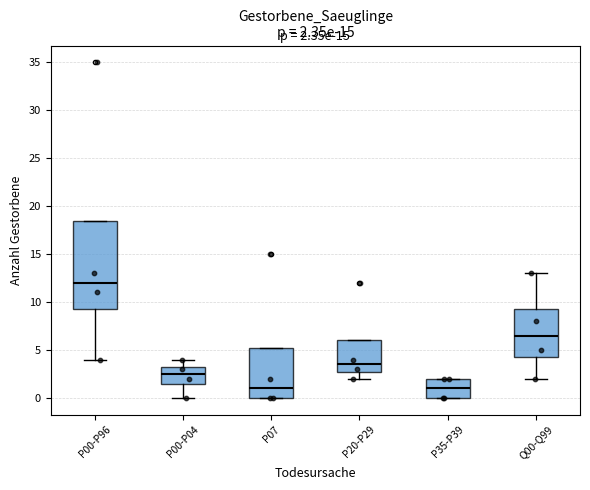

Which box has the highest median line?

P00-P96